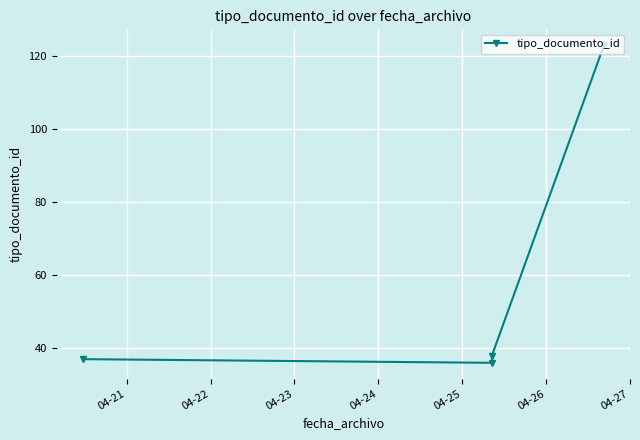

What is the smallest value displayed?

36